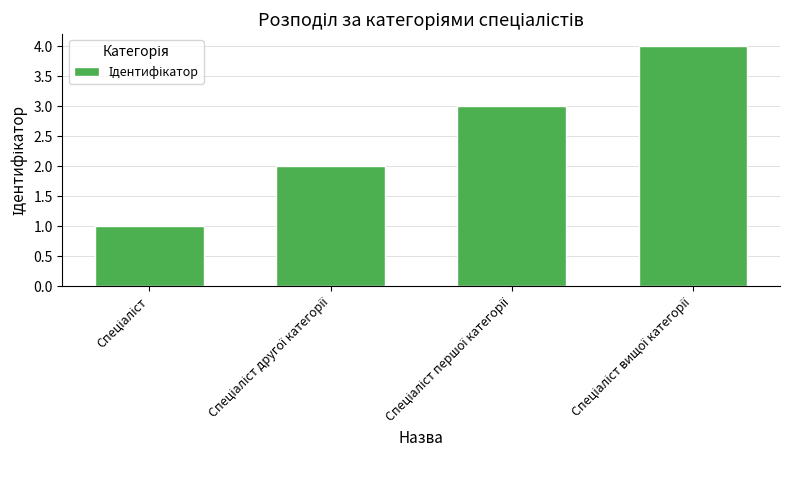

What is the difference between the maximum and minimum values?

3